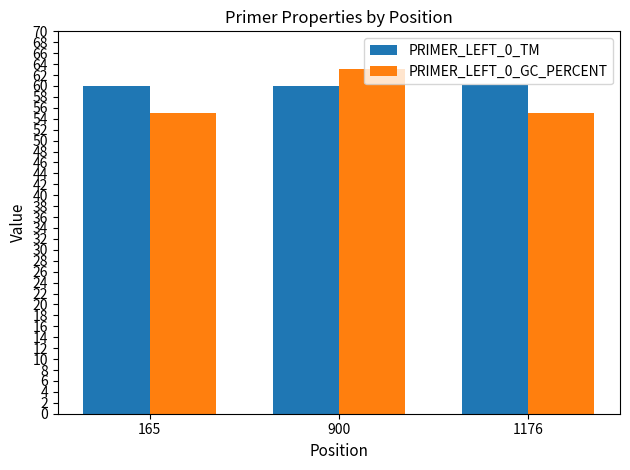

At which category is the sum across all series the highest?

900